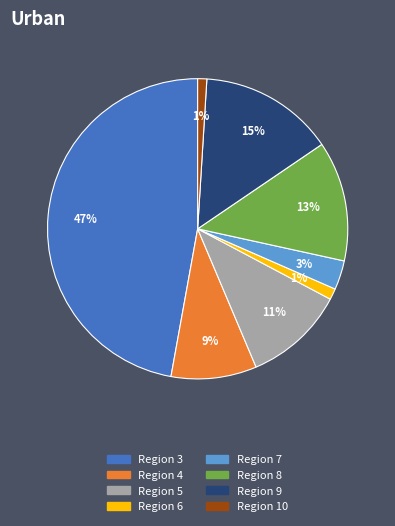

Is there any slice that represents more than half of the pie?

No